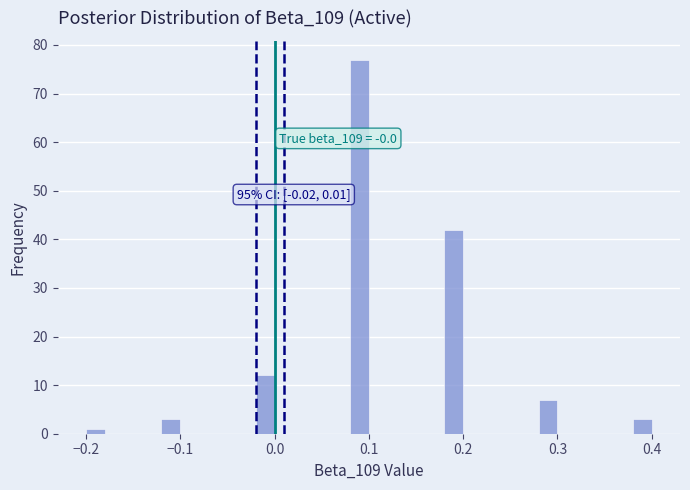

Around what value on the x-axis is the tallest bar? Give the approximate position of its centre, as read against the axis.

0.09